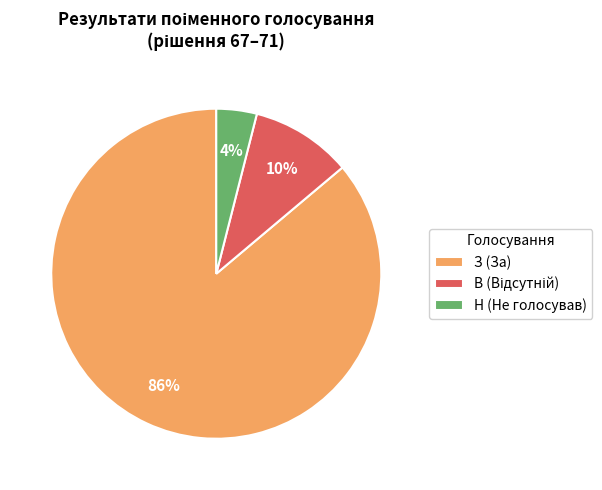

Which slice is the smallest?

Н (Не голосував)